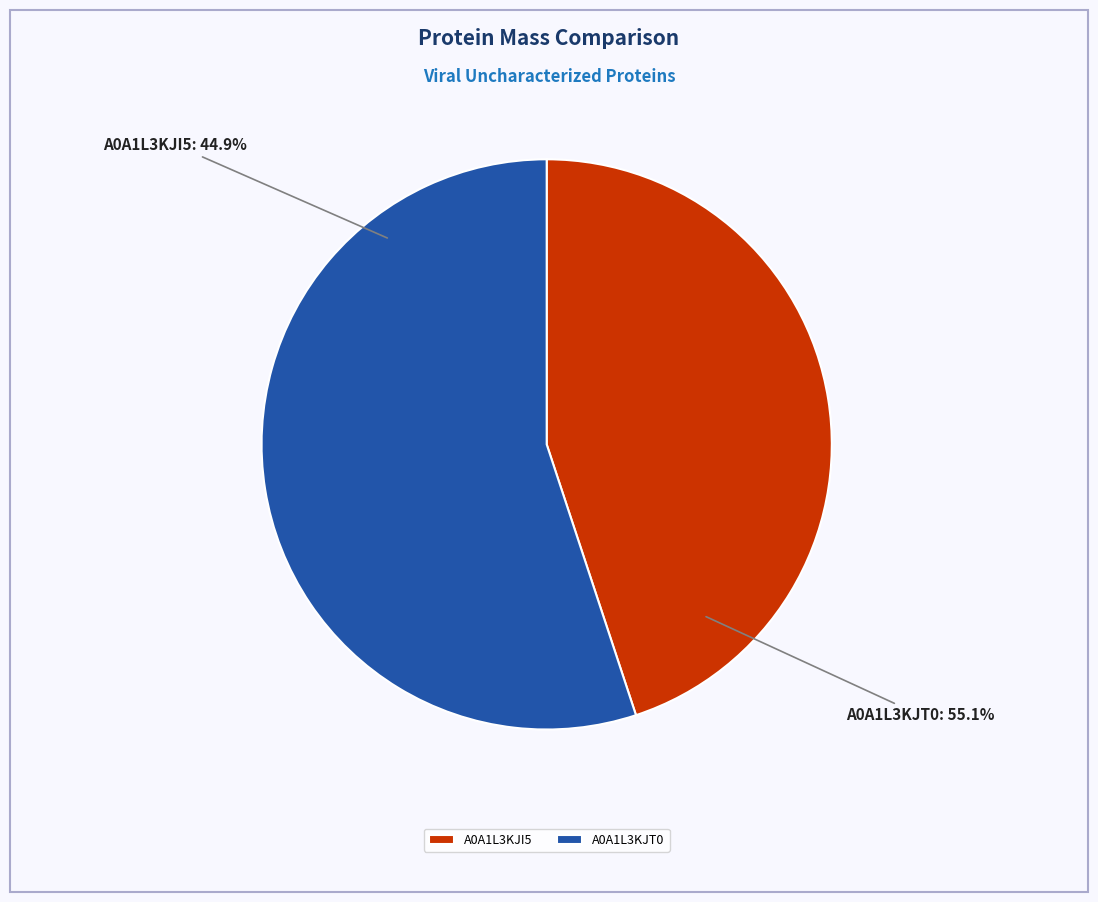

How much of the chart is everything except A0A1L3KJT0?

44.9%